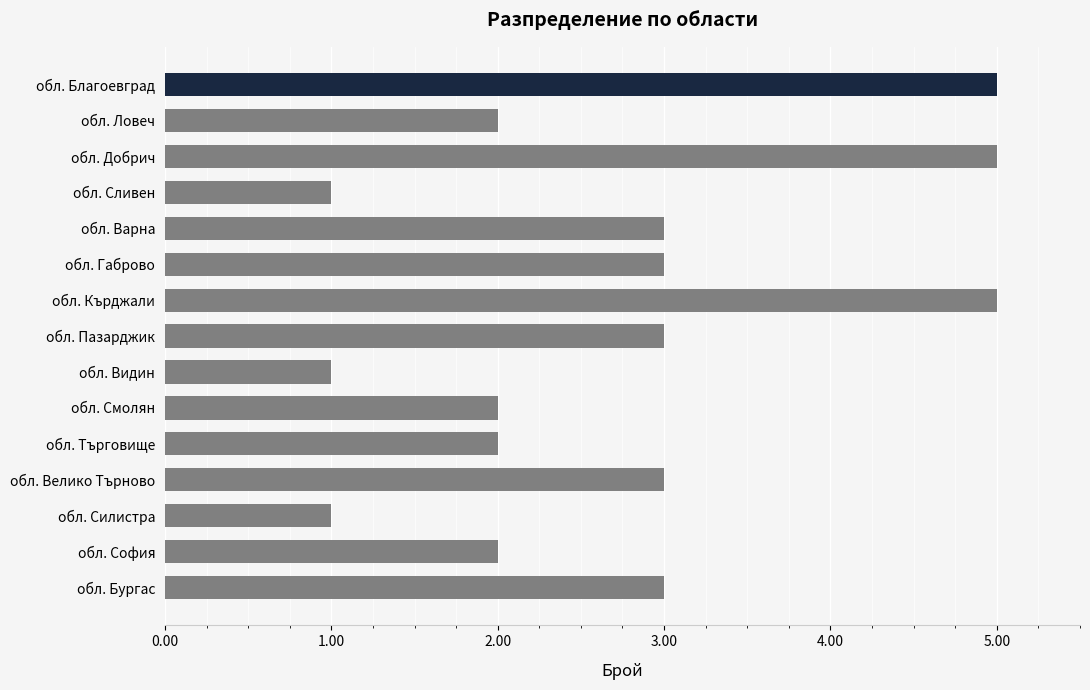

What is the approximate value at обл. Варна?

3